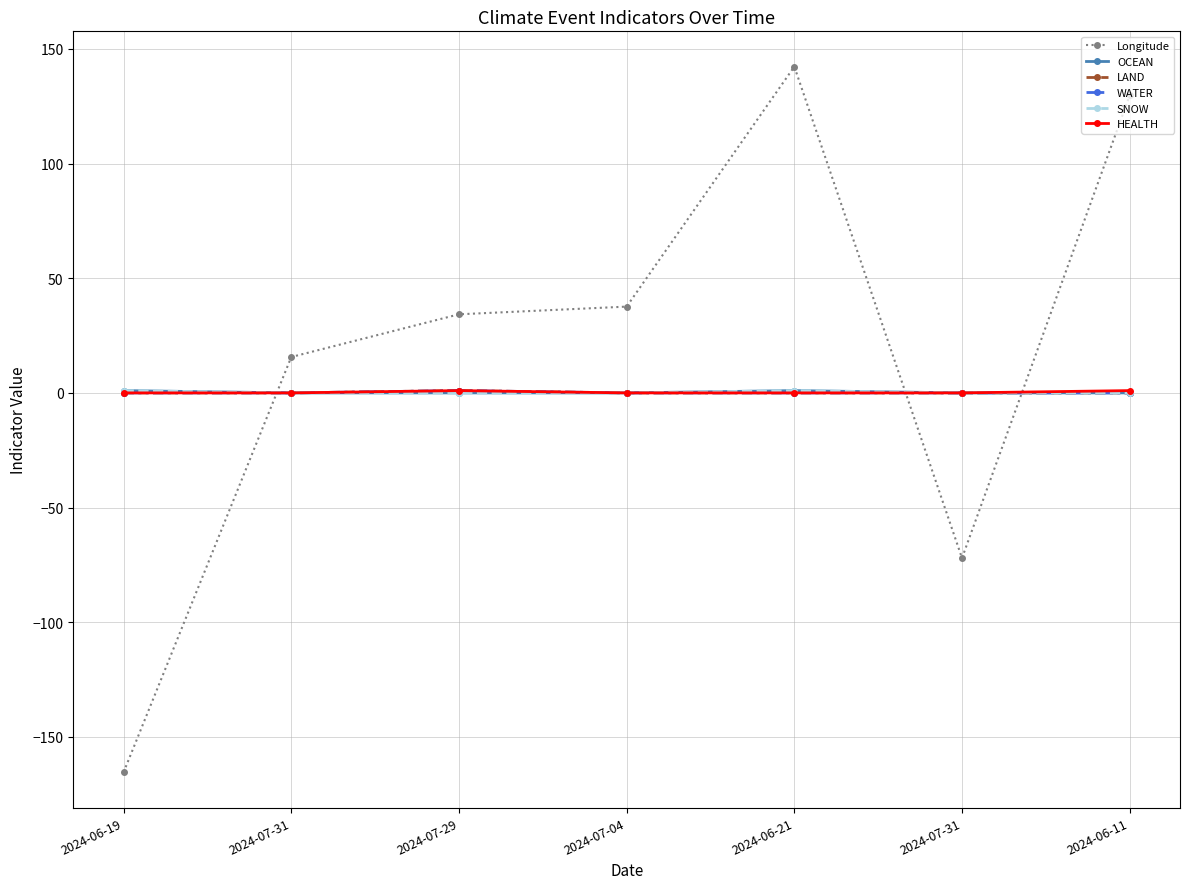

Is this an area chart (filled region under the line)?

No